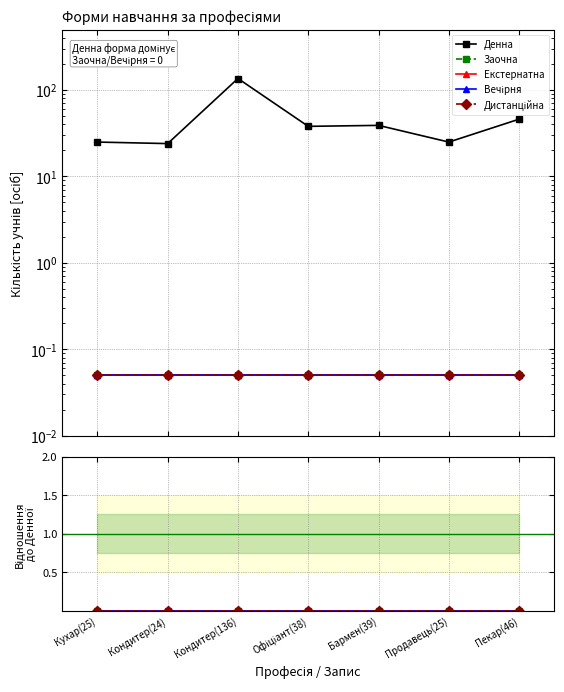

Which has a higher value, Кухар(25) or Кондитер(136)?

Кондитер(136)